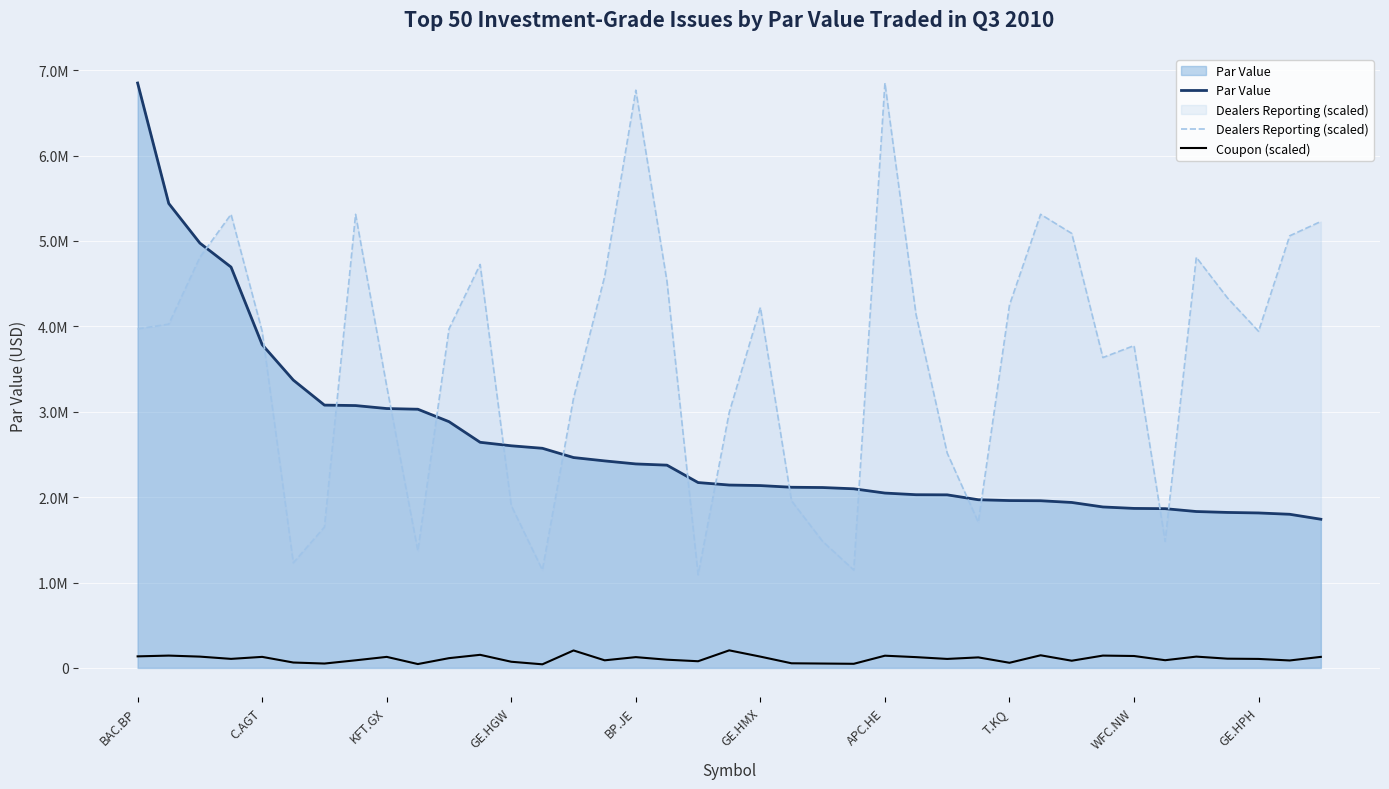

Which label corresponds to the largest value in the chart?

BAC.BP